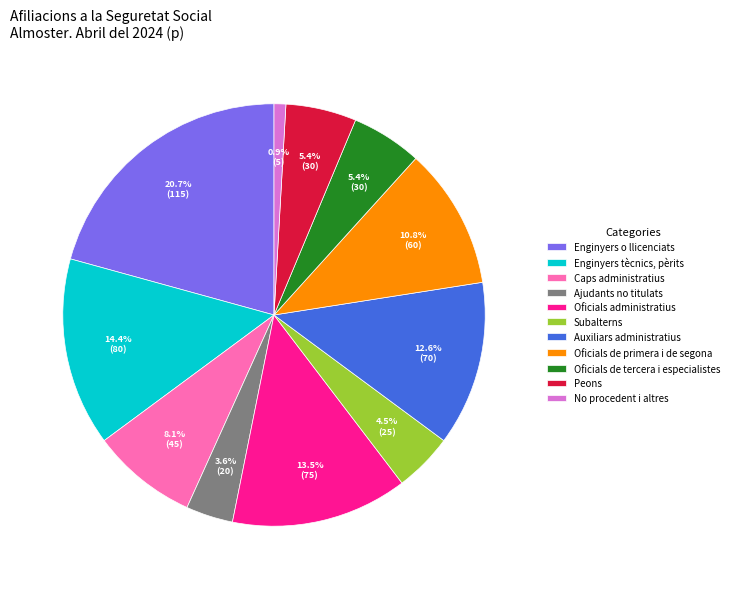

Count the number of slices in the pie.

11